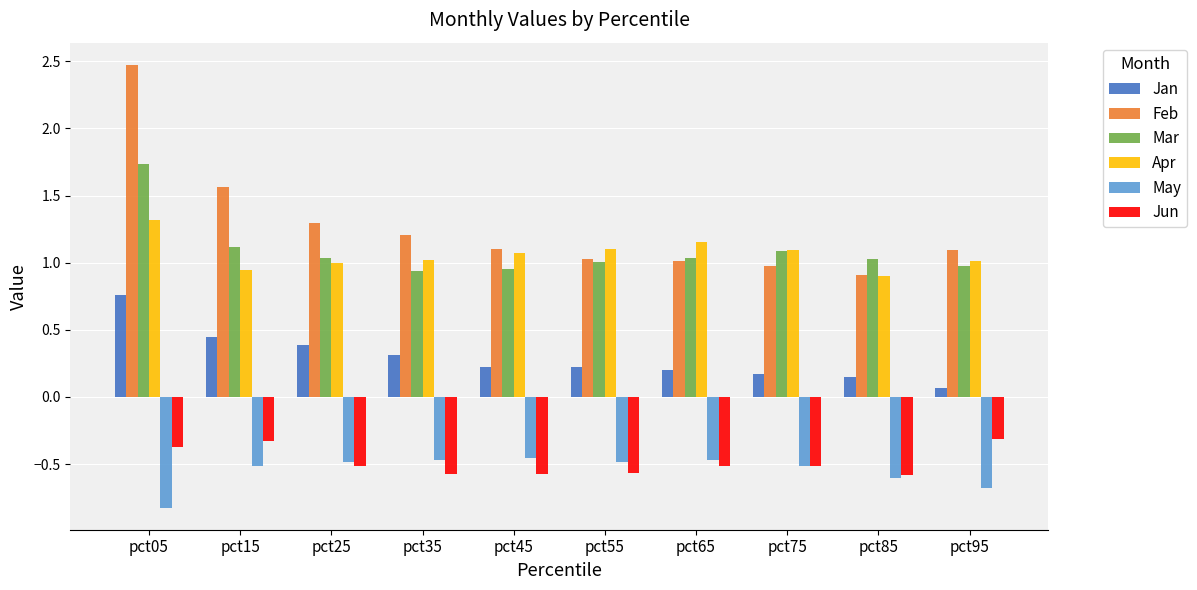

Is it true that Mar equals 0.2 at pct35?

False